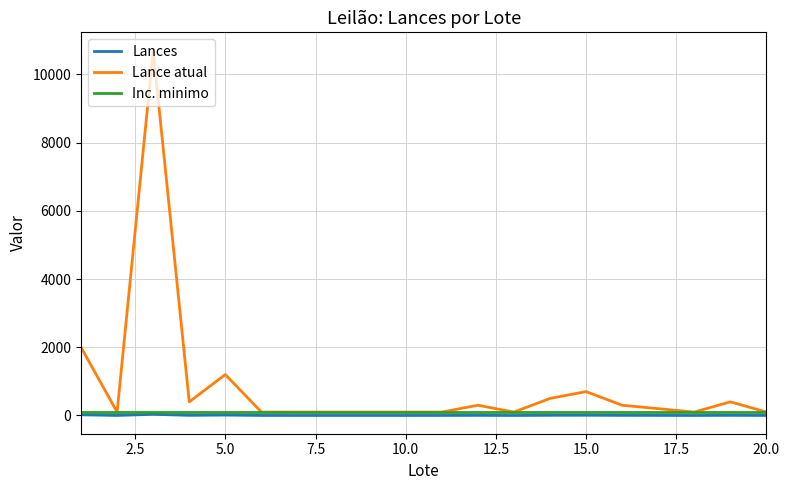

What is the highest value of the Lance atual series?

10699